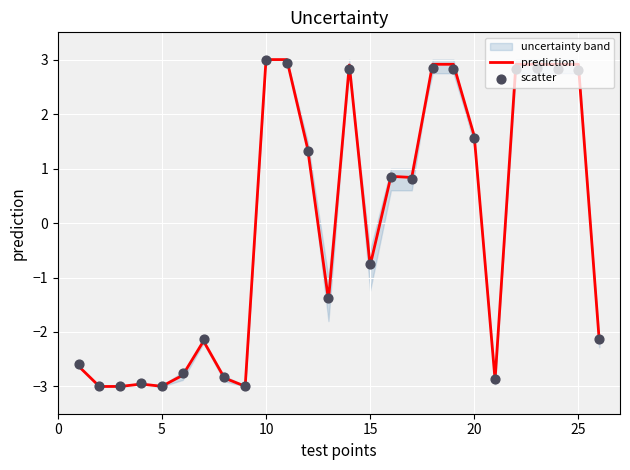

Which series has the widest spread of Y values?

prediction